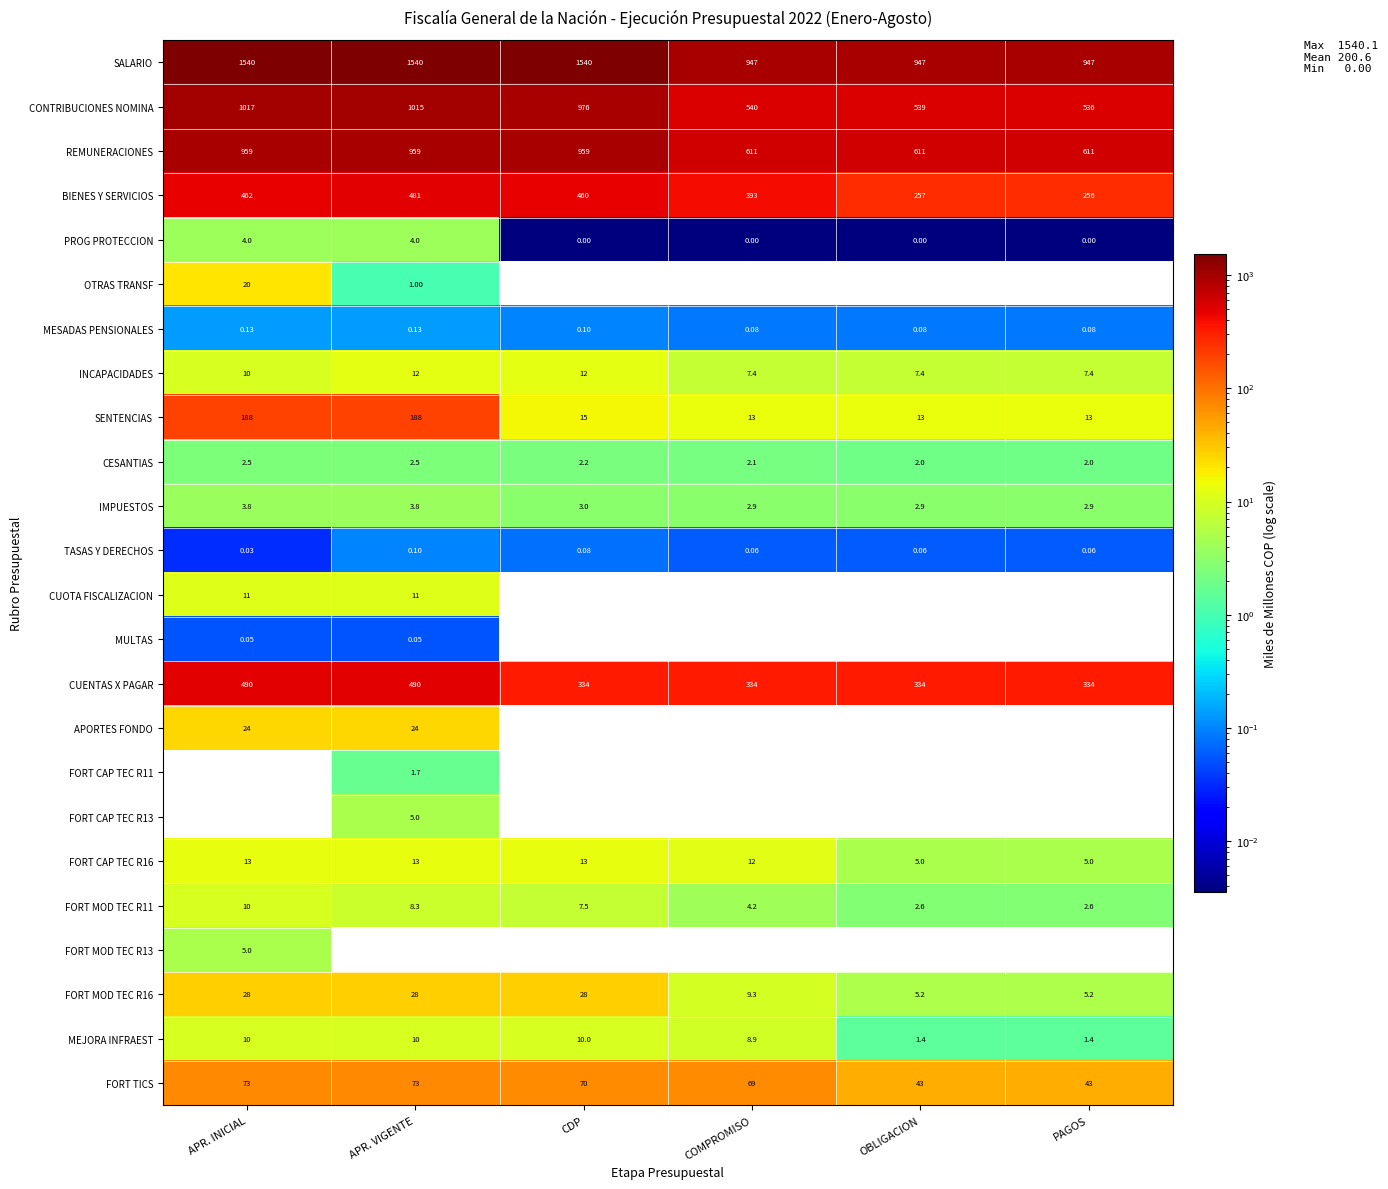

Is the value of FORT CAP TEC R16 at PAGOS greater than the value of FORT MOD TEC R16 at APR. INICIAL?

No